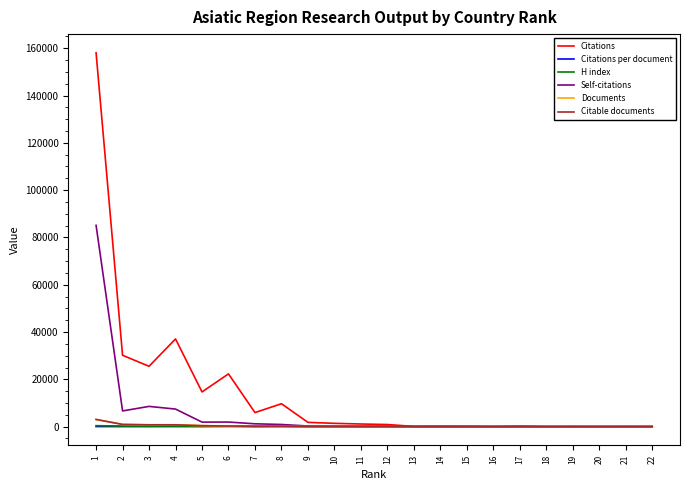

Which label corresponds to the largest value in the chart?

1